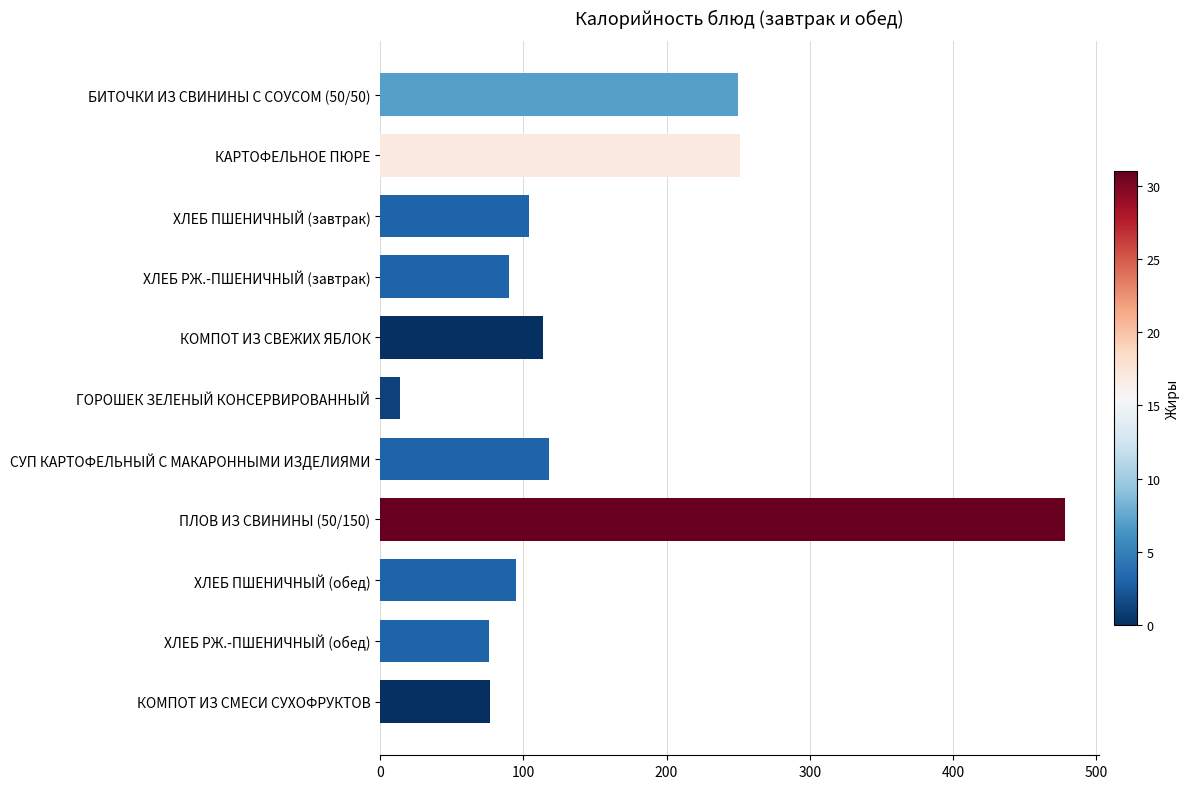

What value does the data have at ГОРОШЕК ЗЕЛЕНЫЙ КОНСЕРВИРОВАННЫЙ?

14